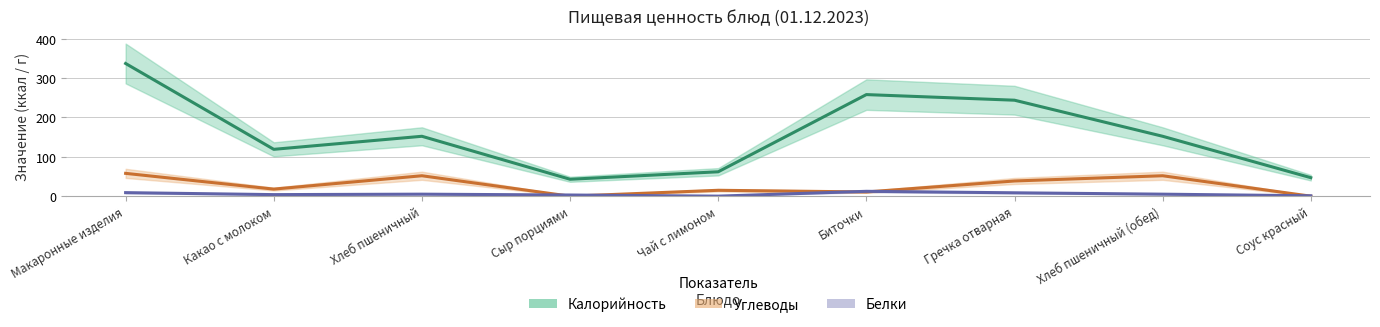

How many data points in Белки are less than 5?

4